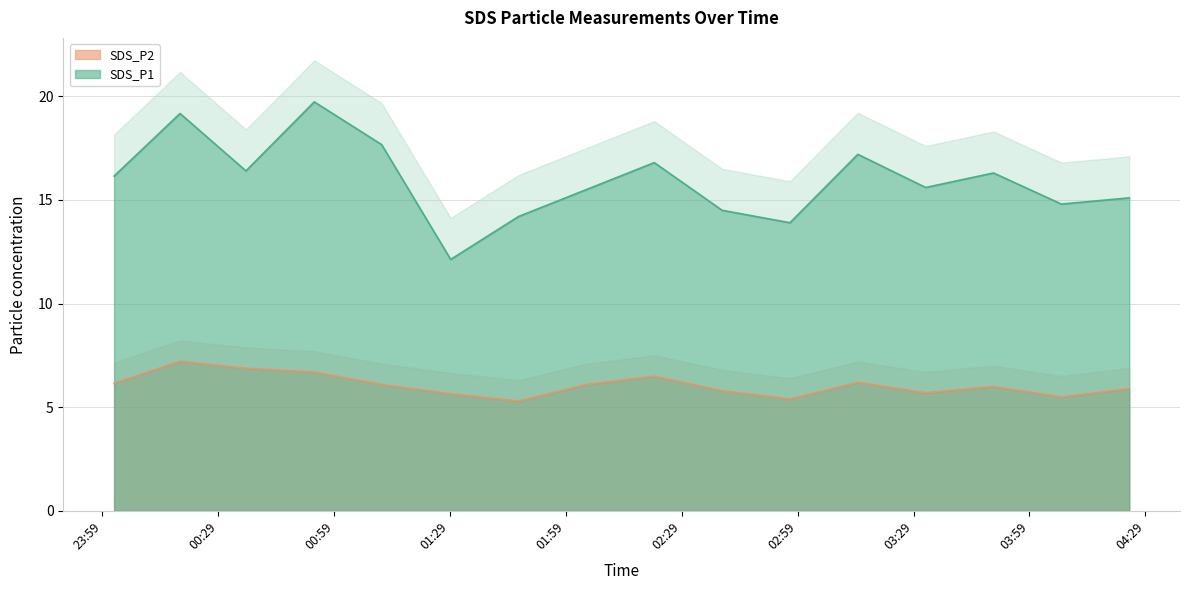

Does the chart display data point markers on the line(s)?

No